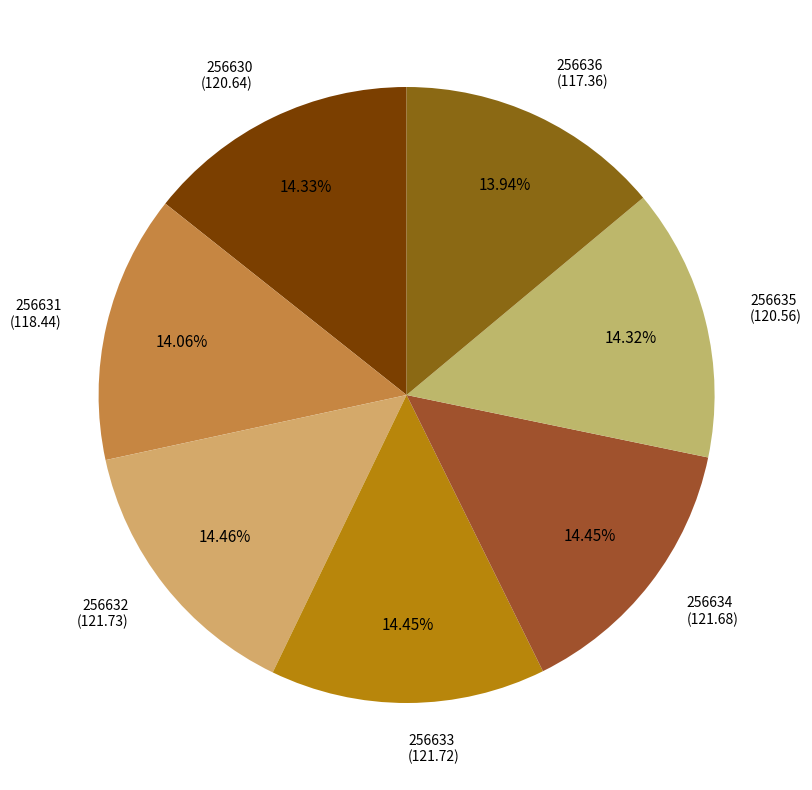

Combined, do 256635 (120.56) and 256633 (121.72) account for over 50%?

No